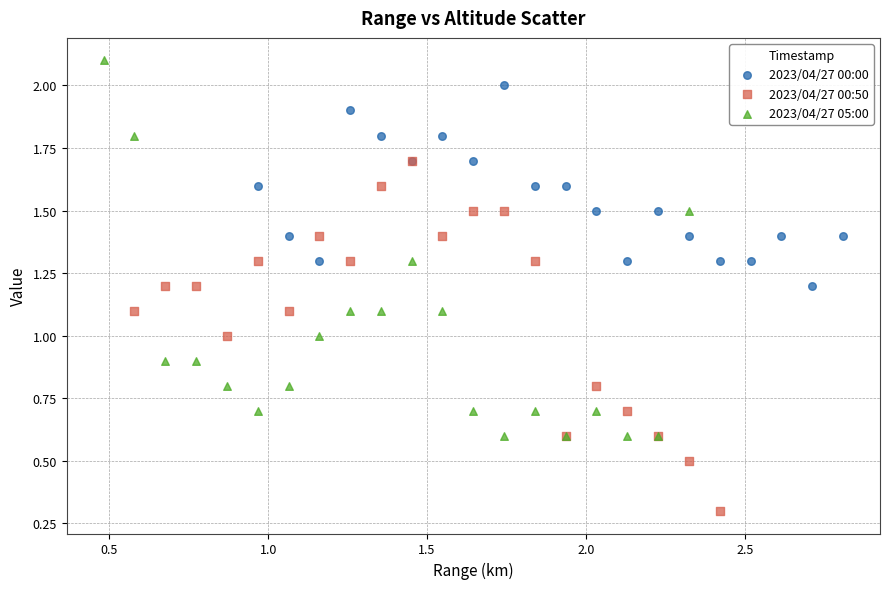

Which series contains the highest Y value?

2023/04/27 05:00